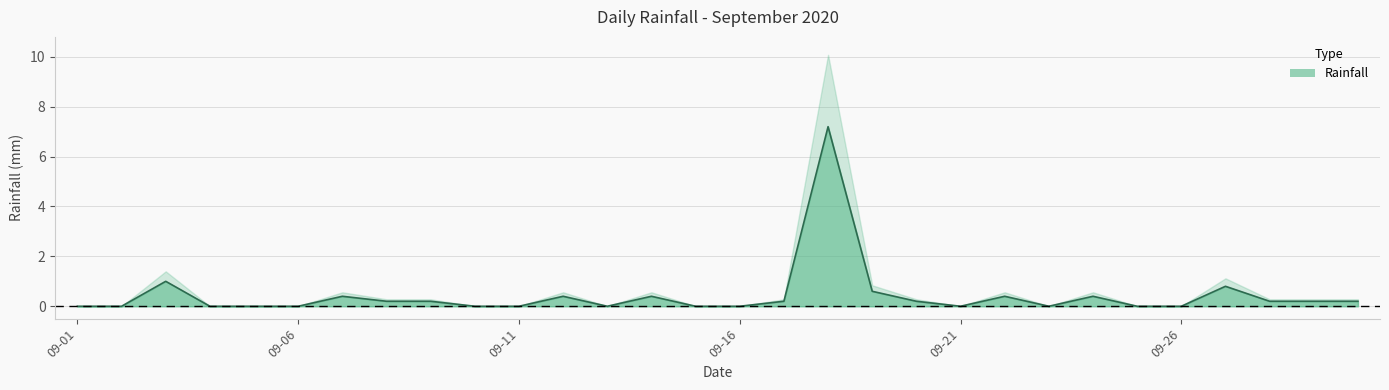

What is the greatest value displayed?

7.2